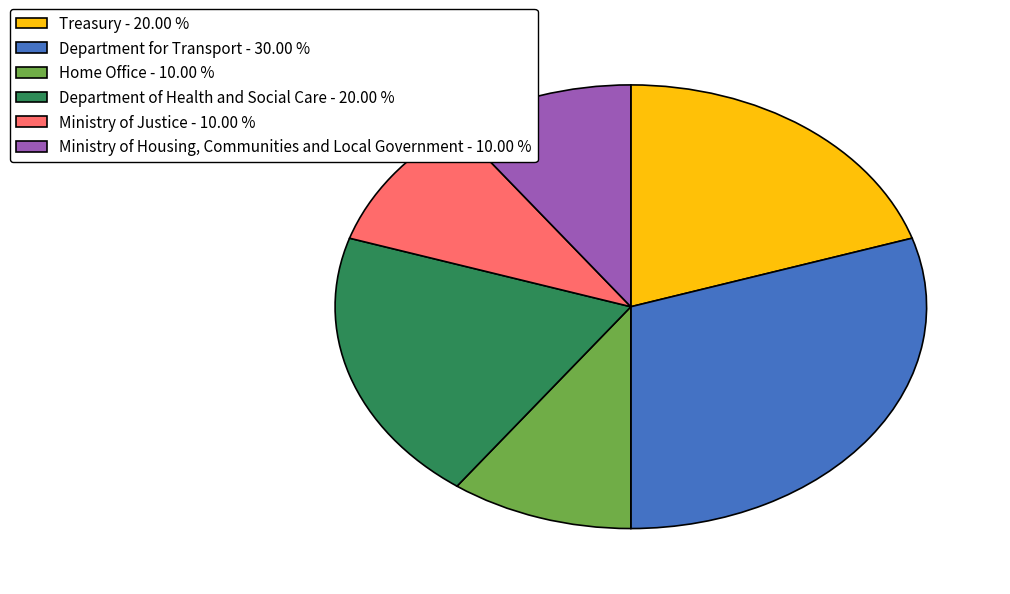

What is the ratio of the value at Ministry of Justice to the value at Ministry of Housing, Communities and Local Government?

1.0